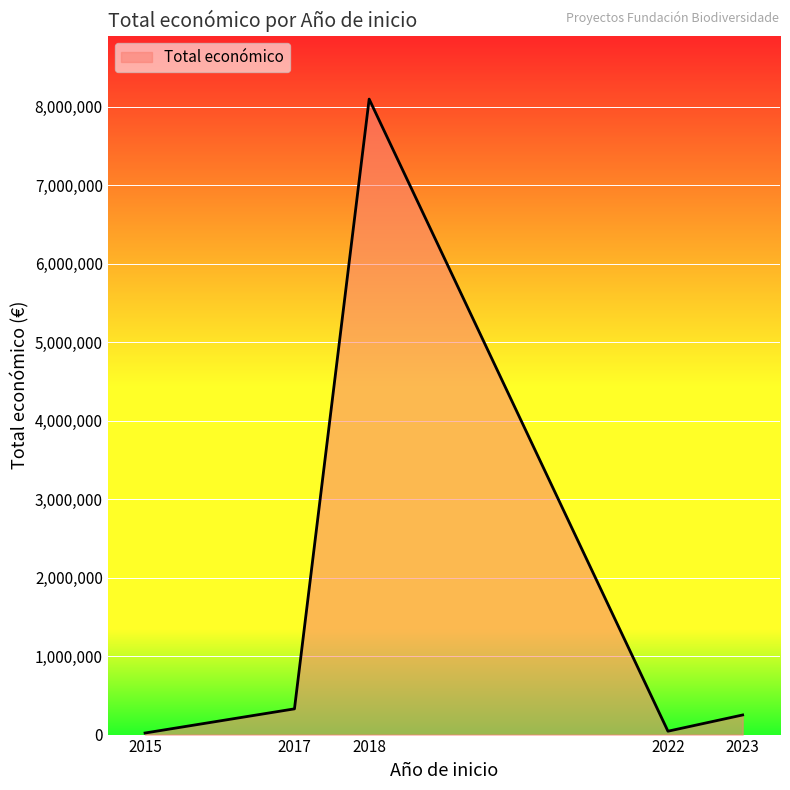

What is the sum of all values?

8735540